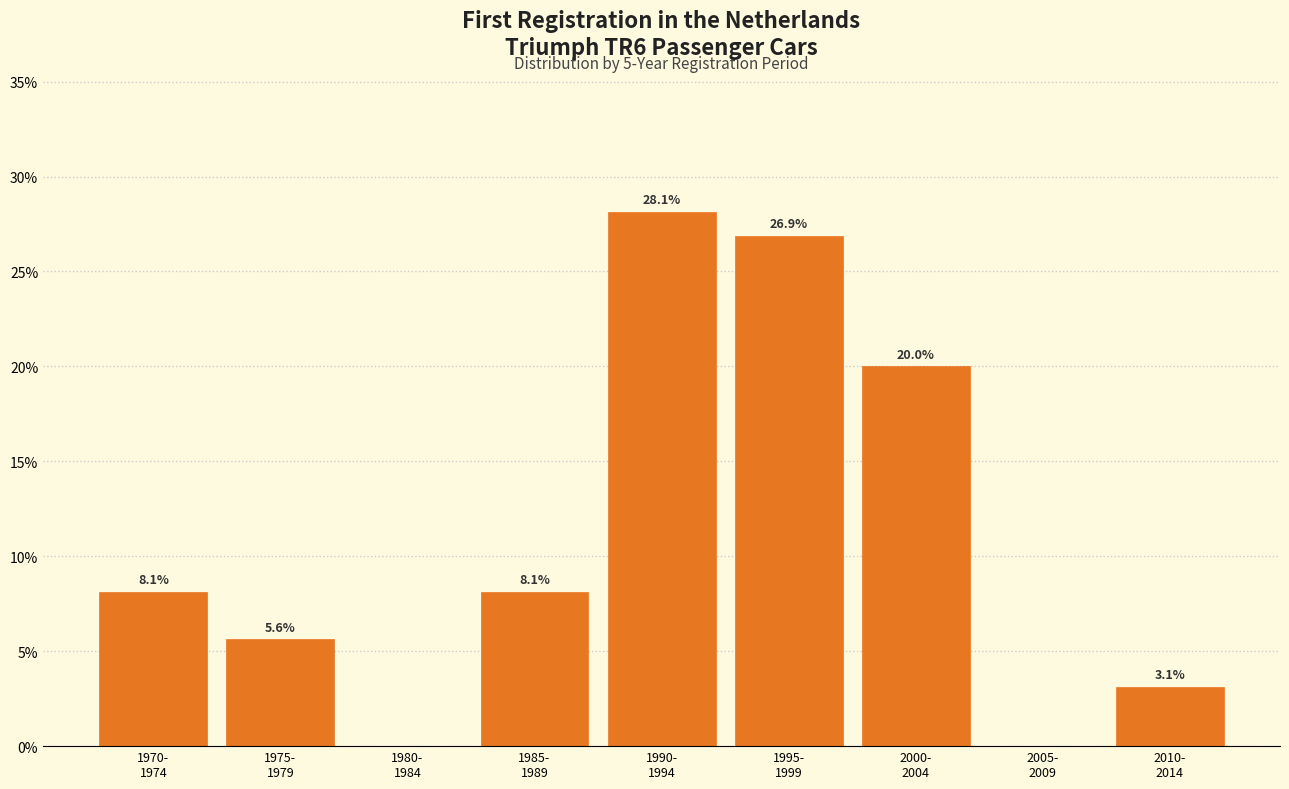

What is the maximum value shown in the chart?

28.1